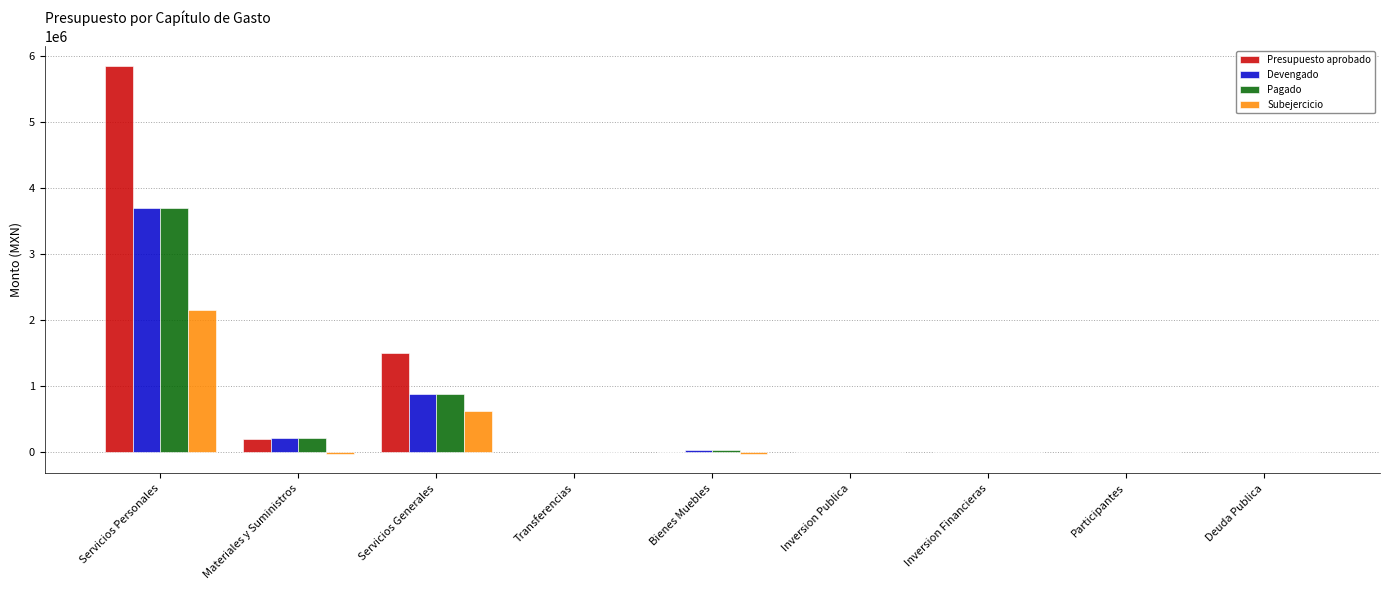

Which series has the widest spread of values?

Presupuesto aprobado